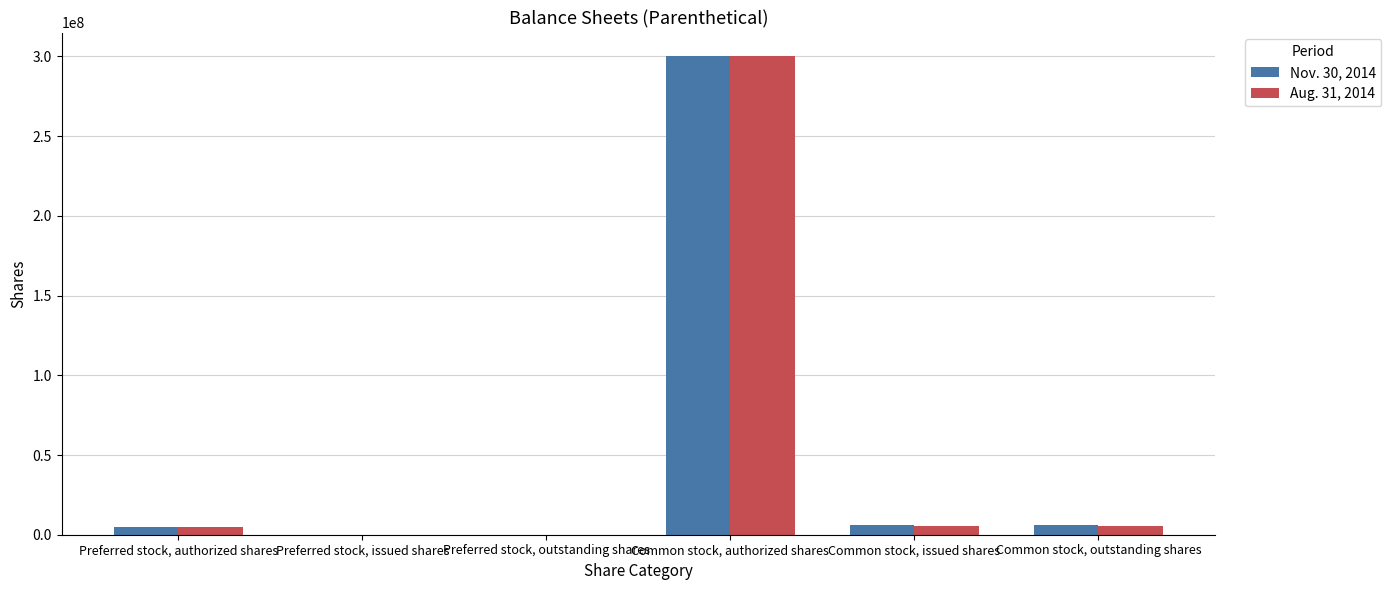

At which category does the chart reach its peak across all series?

Common stock, authorized shares